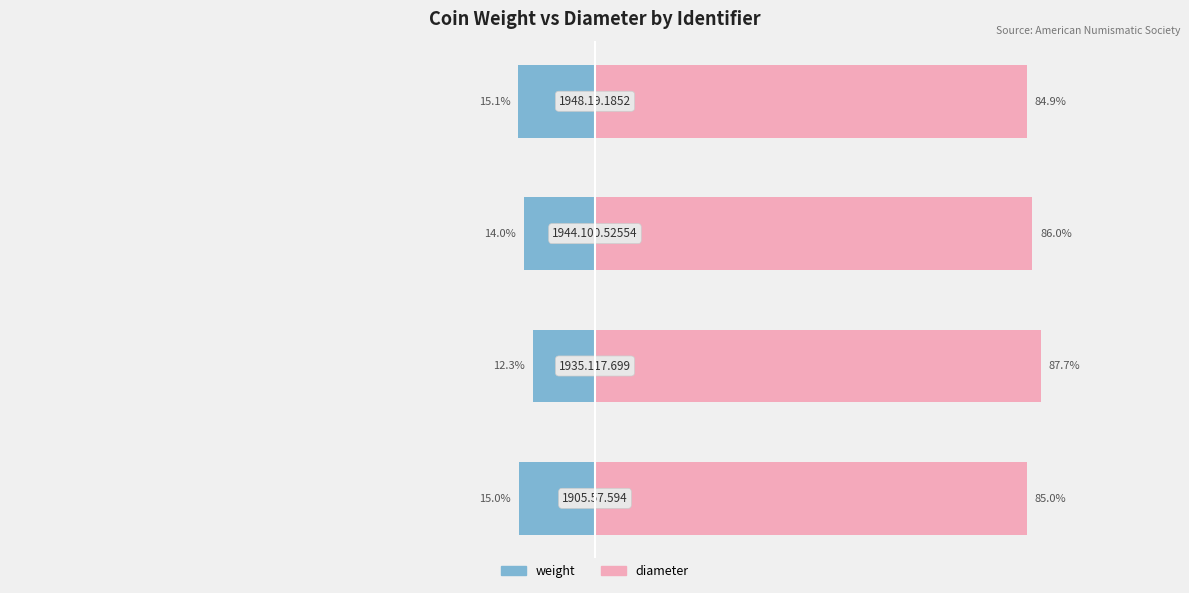

Rank the series at −100 from lowest to highest value.

weight, diameter